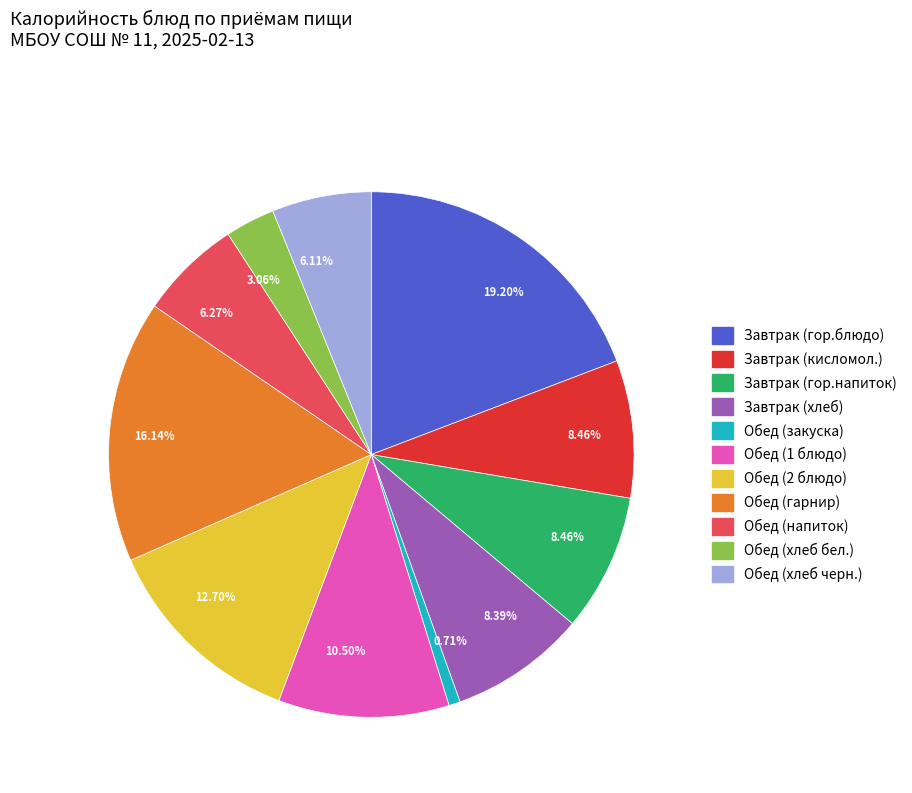

Does any single category account for the majority?

No